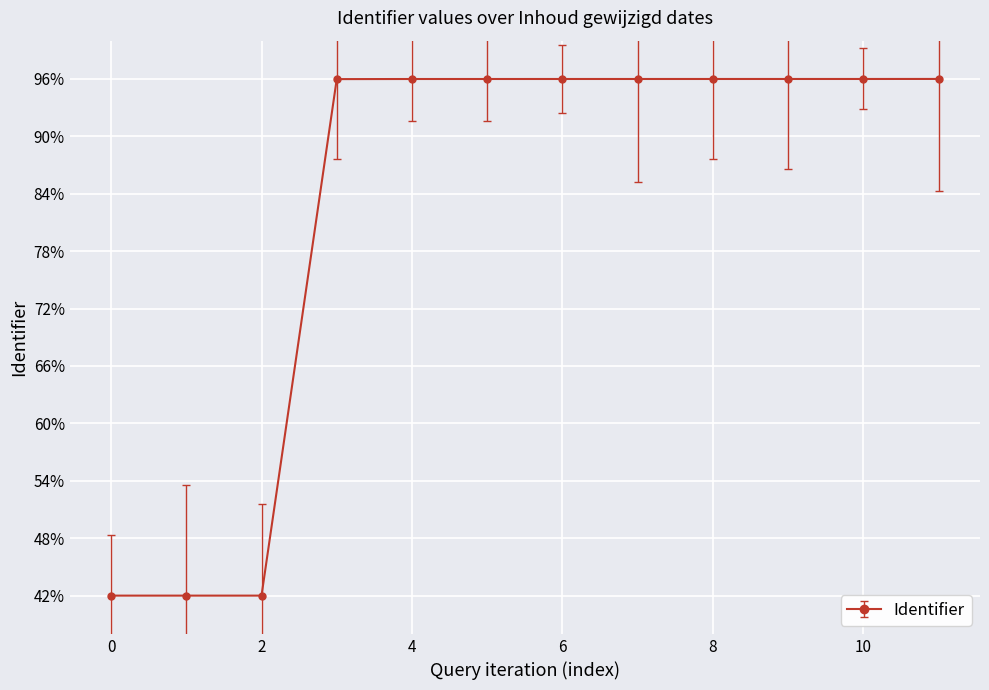

How many lines are shown in the chart?

1